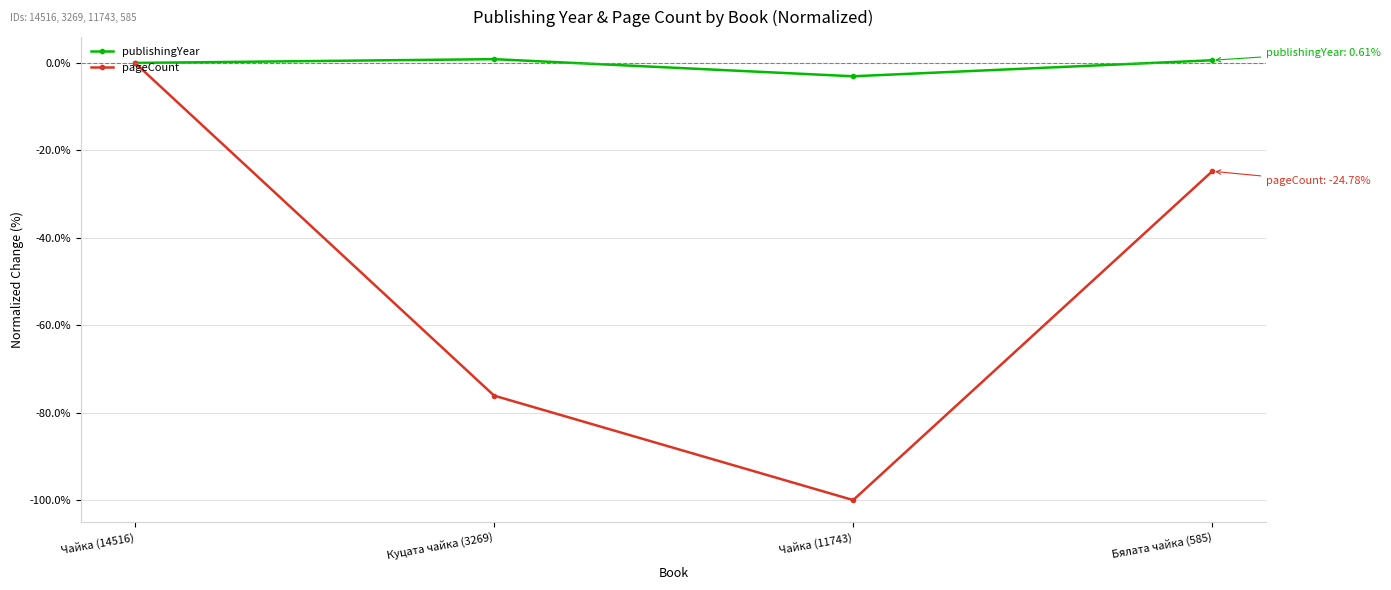

List the series in order of their overall mean, highest first.

publishingYear, pageCount